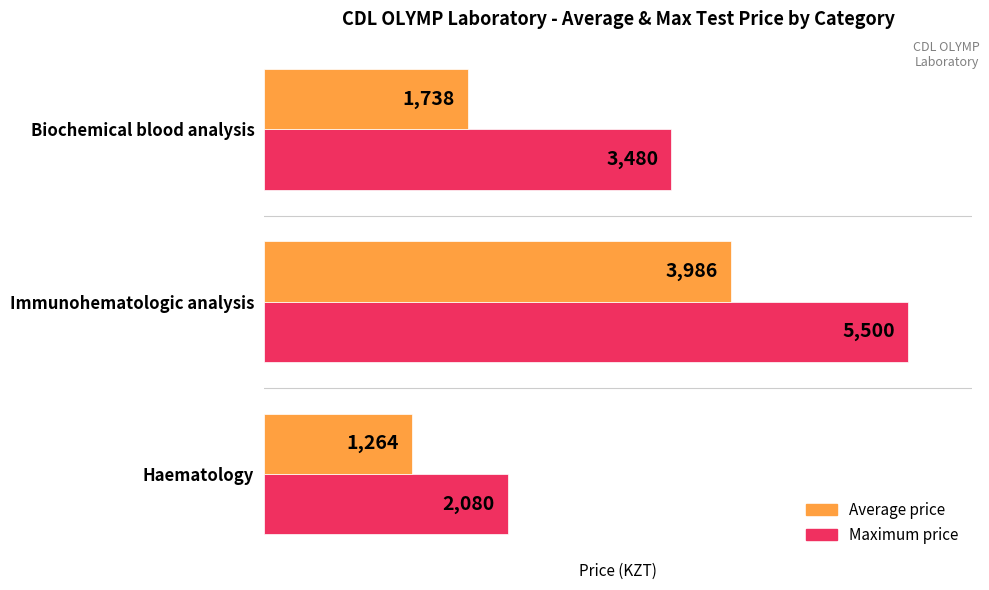

Rank the series by their average value, from highest to lowest.

Maximum price, Average price